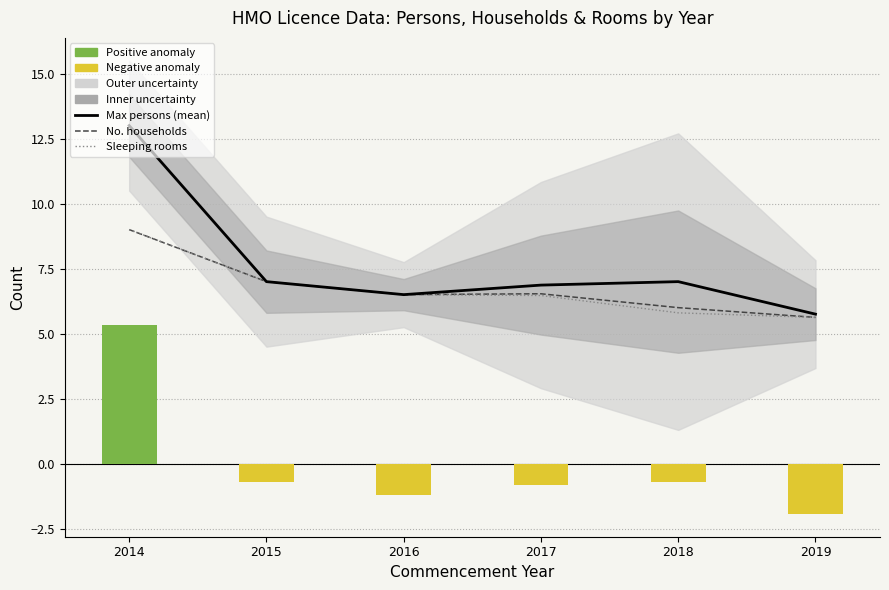

Which series has the largest total across all categories?

Max persons (mean)